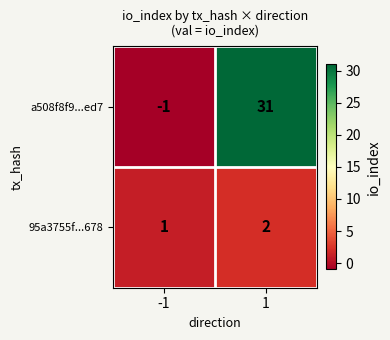

At 1, list the series in order from largest to smallest.

a508f8f9...ed7, 95a3755f...678